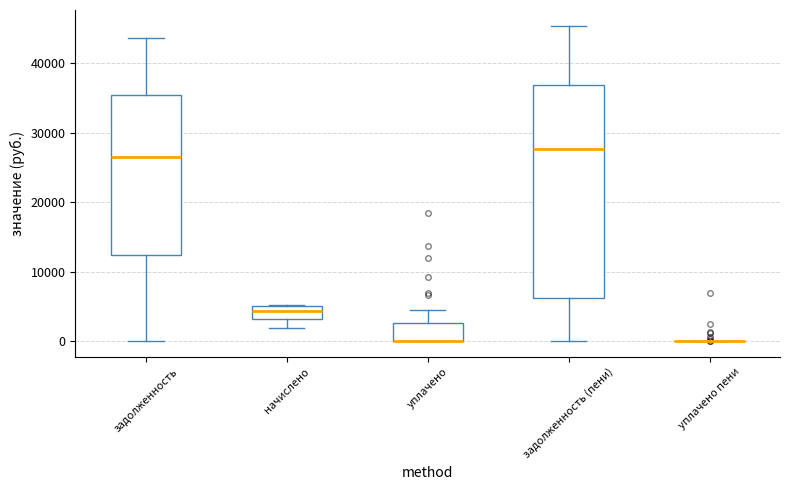

Which box is the tallest, from its lower edge to its upper edge?

задолженность (пени)